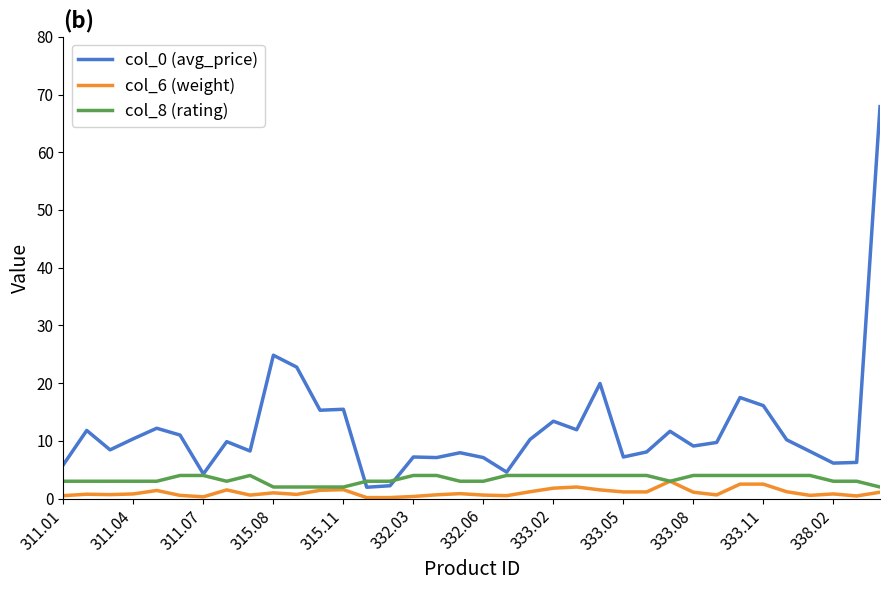

True or false: col_0 (avg_price) and col_6 (weight) cross at least once.

False